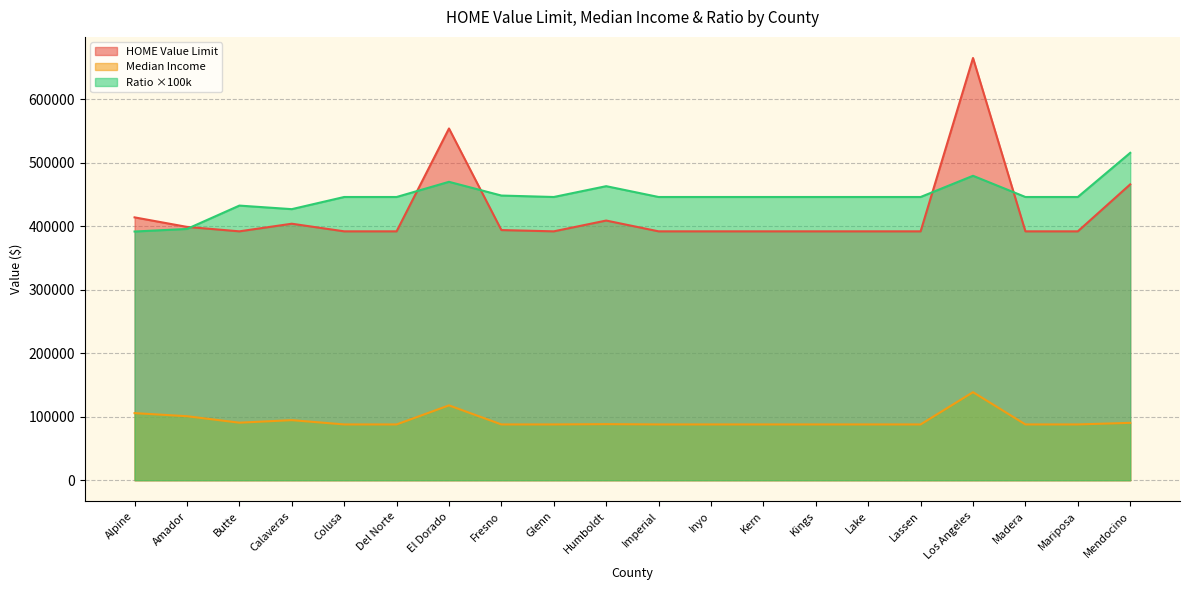

What is the value of the Median Income point at the 14th from the left?

87875.0